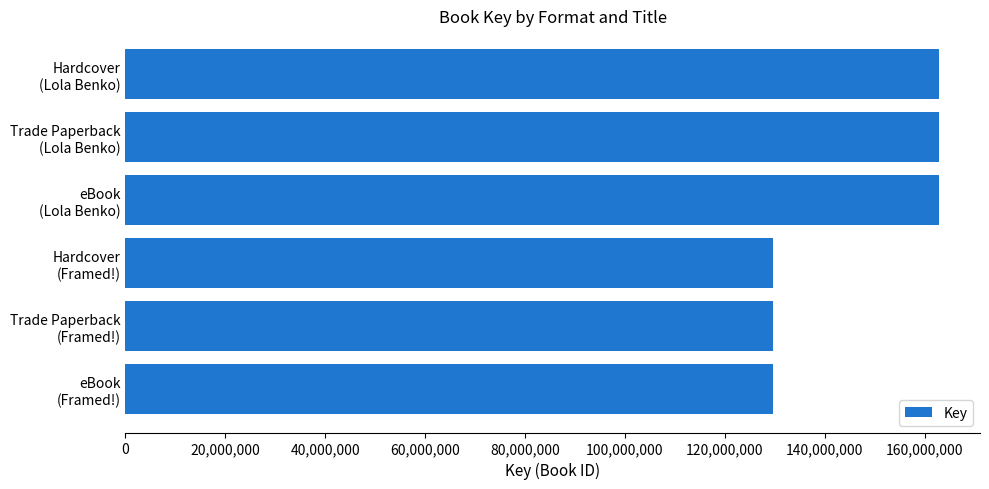

What is the value of the 4th bar from the top?

129538854